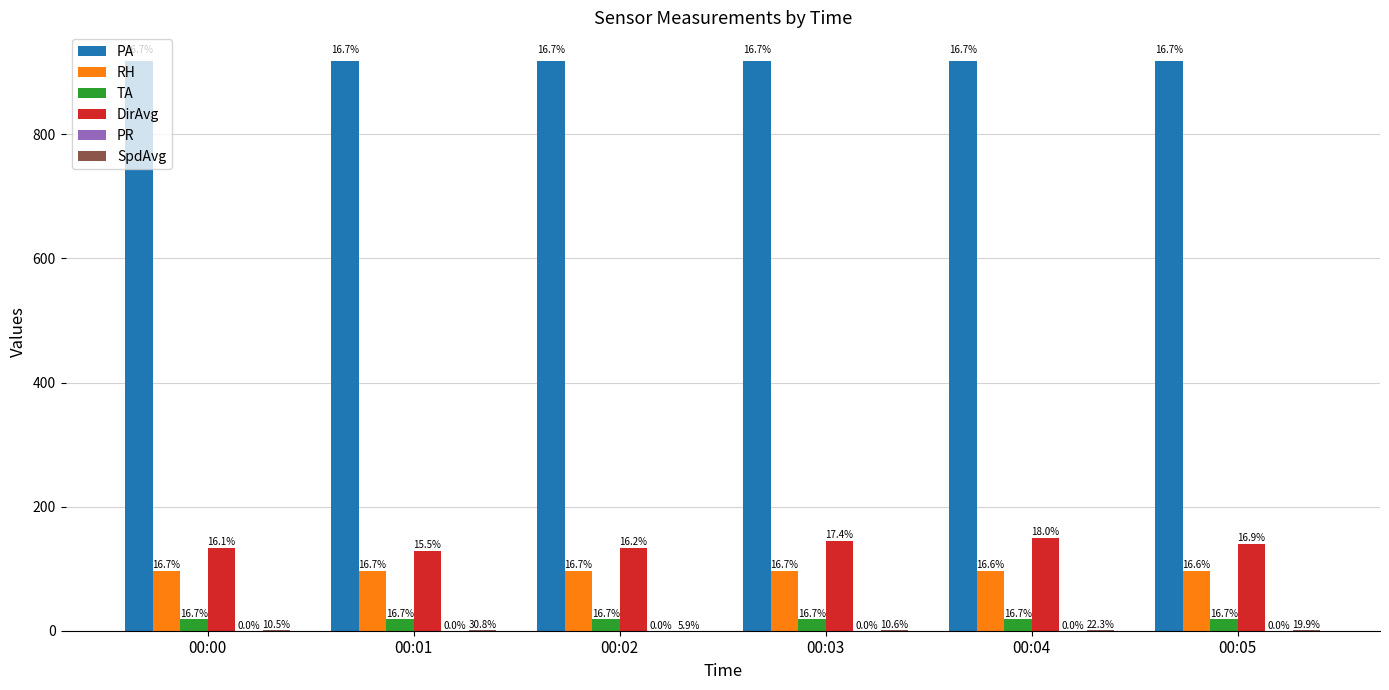

How many groups of bars are there?

6